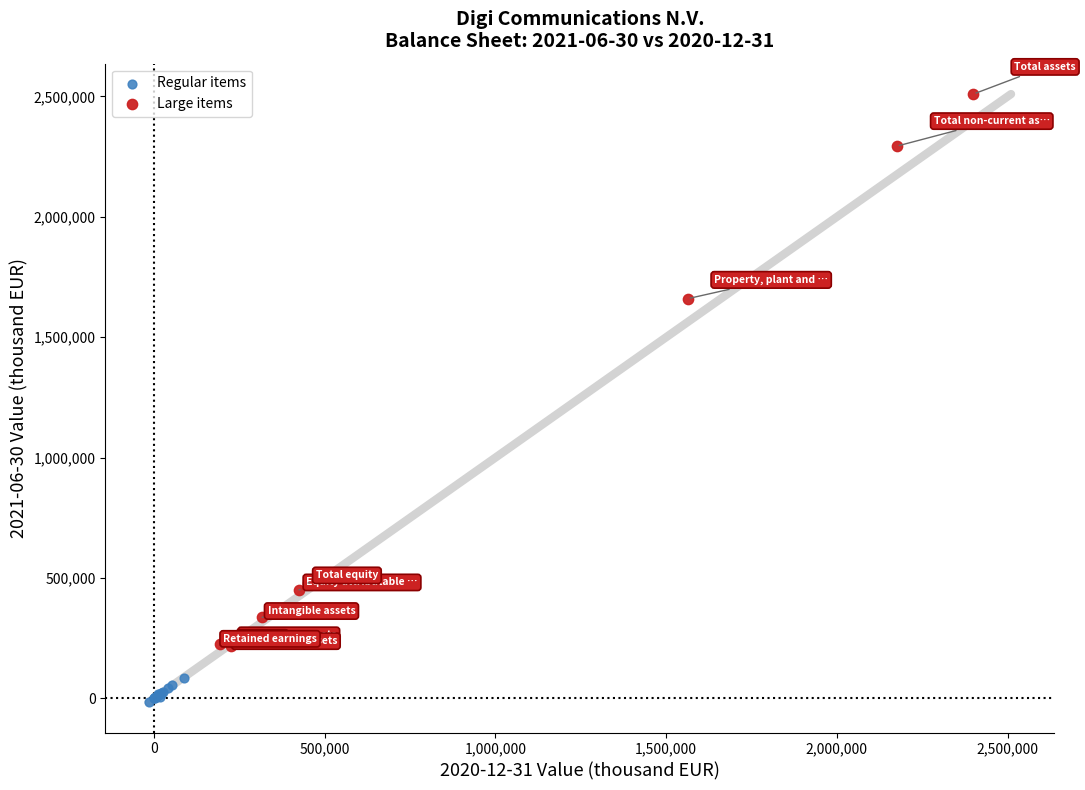

What are all the series names shown in the legend?

Regular items, Large items